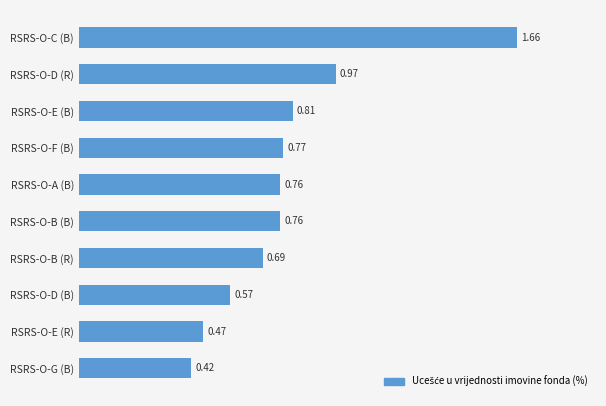

Which category has the lowest value across all series?

RSRS-O-G (B)